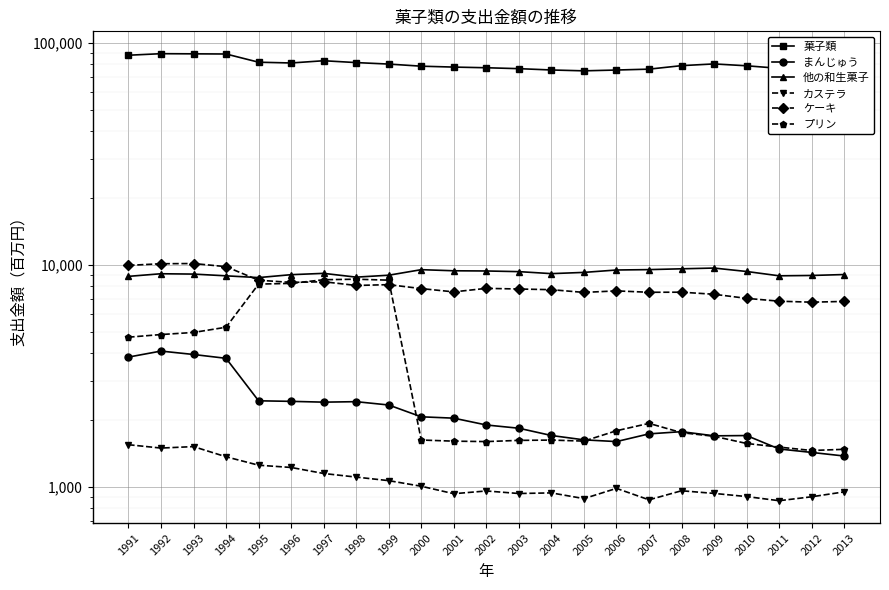

What is the value of the 菓子類 point at the 14th from the left?

75500